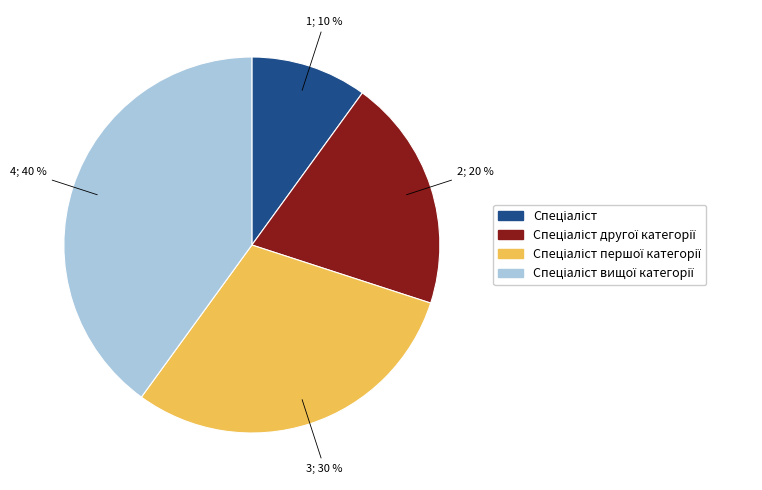

To the nearest percent, what is the difference between the largest and smallest slice percentages?

30%